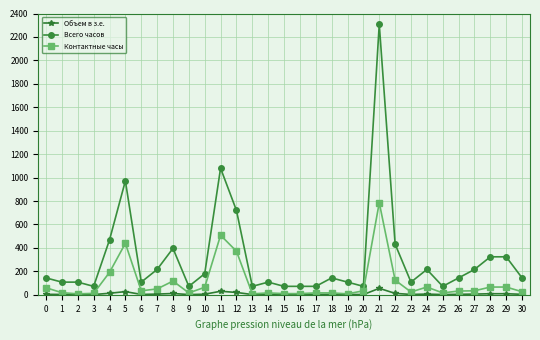

Does the chart have visible grid lines?

Yes